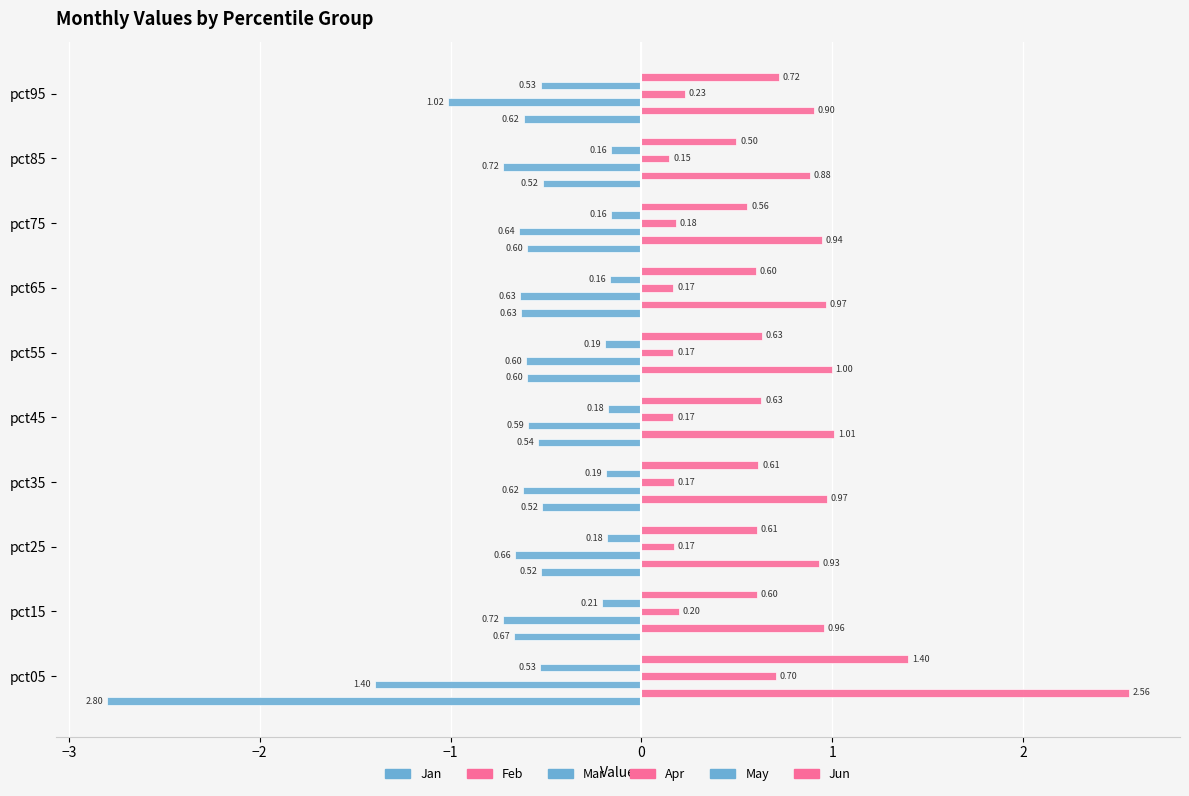

Count the number of data series in this chart.

6